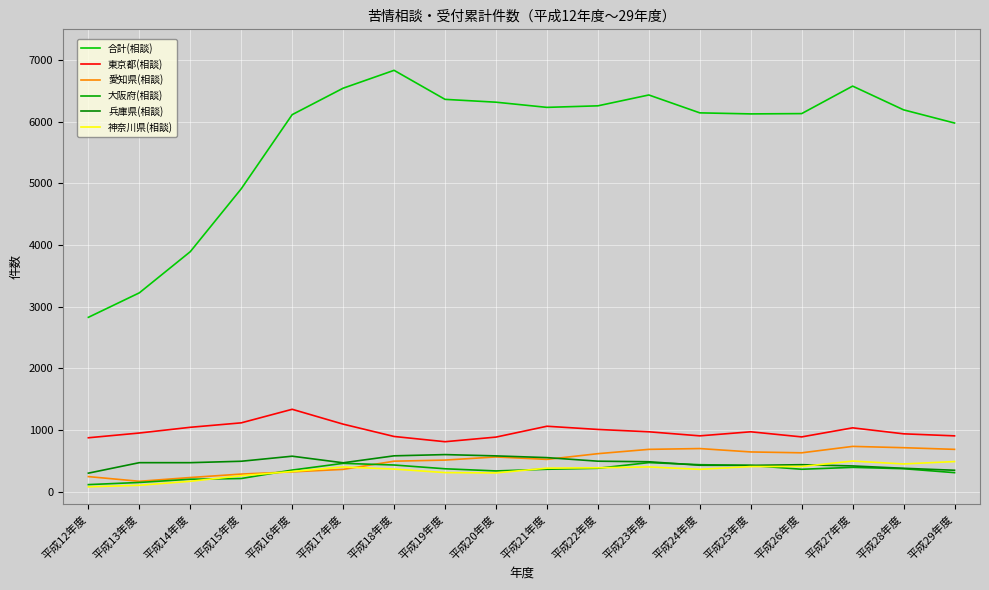

Which series has the widest spread of values?

合計(相談)